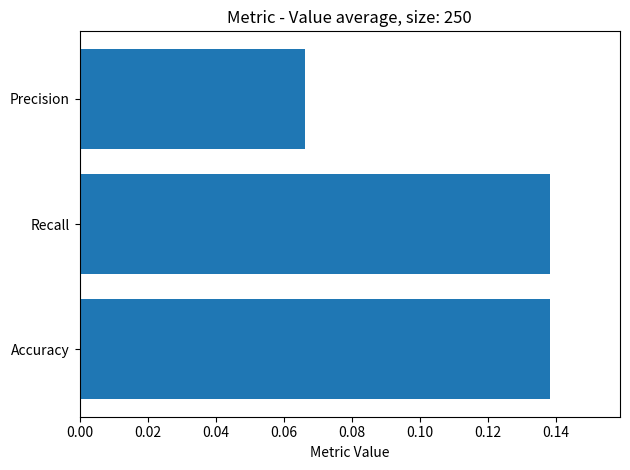

Is it true that the value at Recall is 0.2?

False